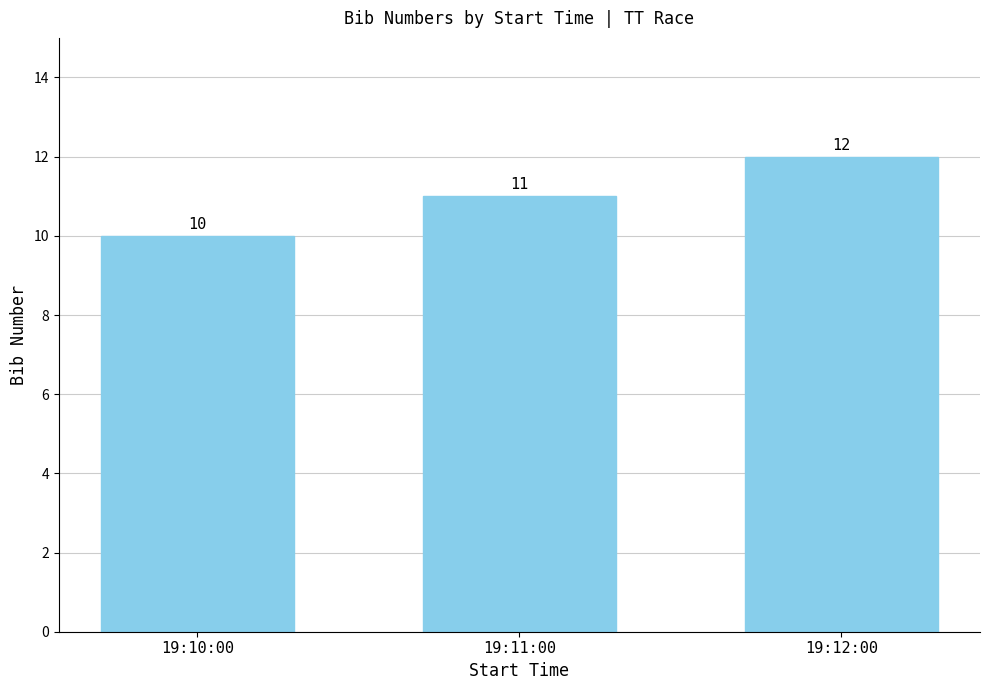

What is the ratio of the value at 19:12:00 to the value at 19:11:00?

1.1